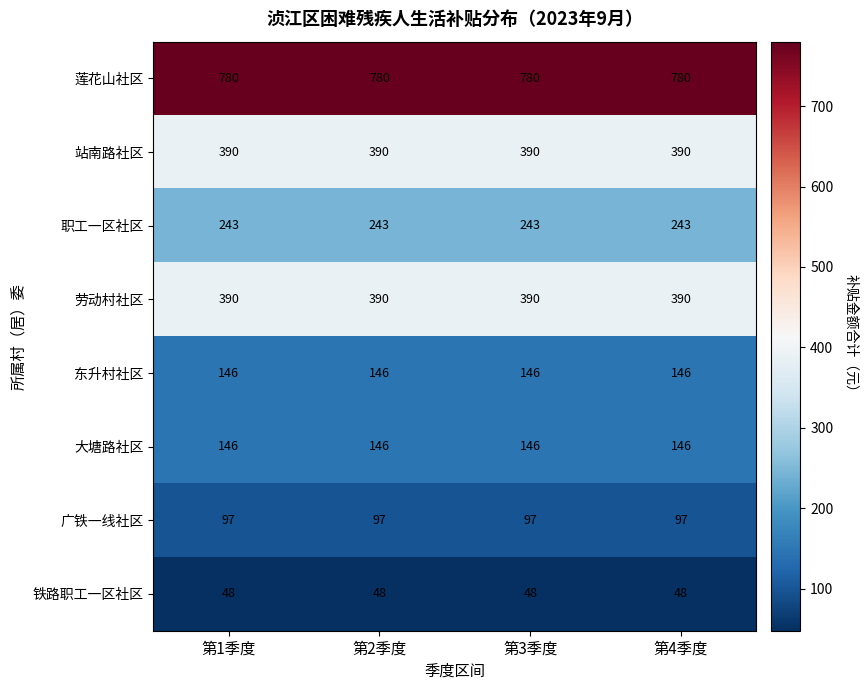

What is the approximate value of 铁路职工一区社区 at 第3季度?

48